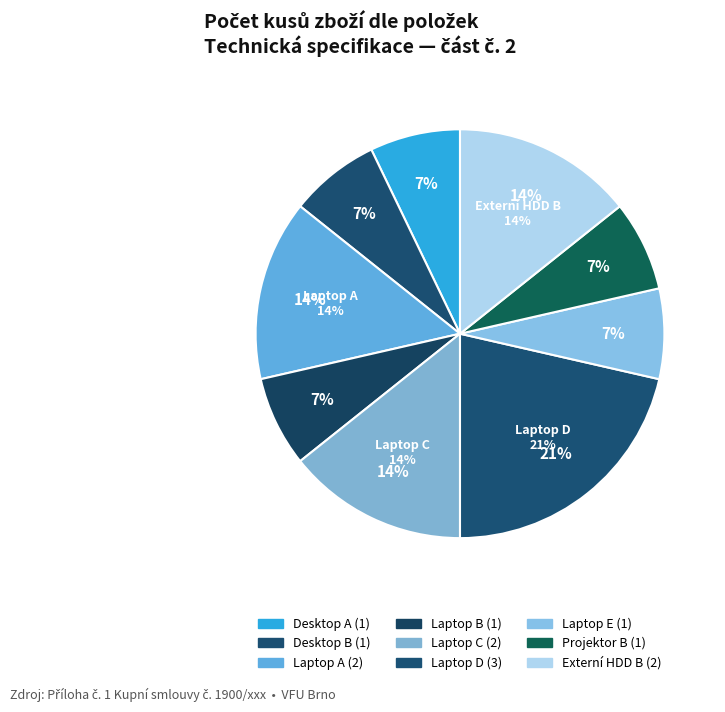

To the nearest percent, what is the difference between the Laptop D and Desktop A slice percentages?

14%